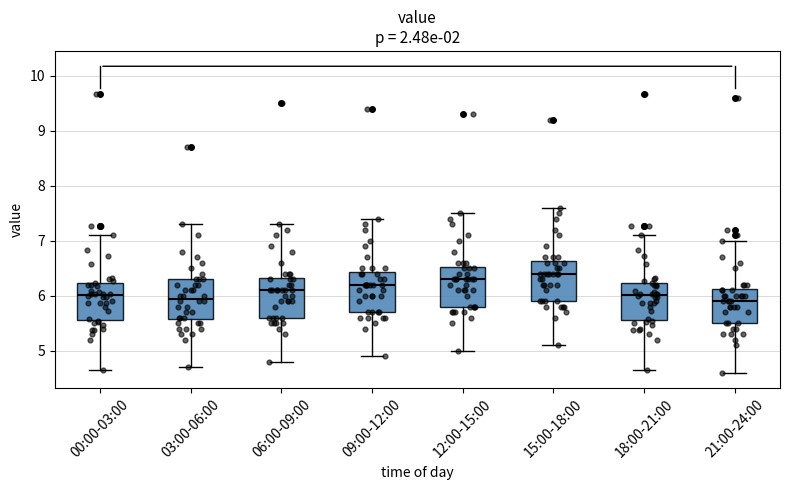

Reading left to right, read every box against the y-axis: the position of its median line, the range the box covers, and the ends of its whiskers. The values are not printed on the chart, so give them approximately, as read against the axis.

00:00-03:00: median 6.0, box 5.6 to 6.2, whiskers 4.7 to 7.1
03:00-06:00: median 6.0, box 5.6 to 6.3, whiskers 4.7 to 7.3
06:00-09:00: median 6.1, box 5.6 to 6.3, whiskers 4.8 to 7.3
09:00-12:00: median 6.2, box 5.7 to 6.4, whiskers 4.9 to 7.4
12:00-15:00: median 6.3, box 5.8 to 6.5, whiskers 5.0 to 7.5
15:00-18:00: median 6.4, box 5.9 to 6.6, whiskers 5.1 to 7.6
18:00-21:00: median 6.0, box 5.6 to 6.2, whiskers 4.7 to 7.1
21:00-24:00: median 5.9, box 5.5 to 6.1, whiskers 4.6 to 7.0